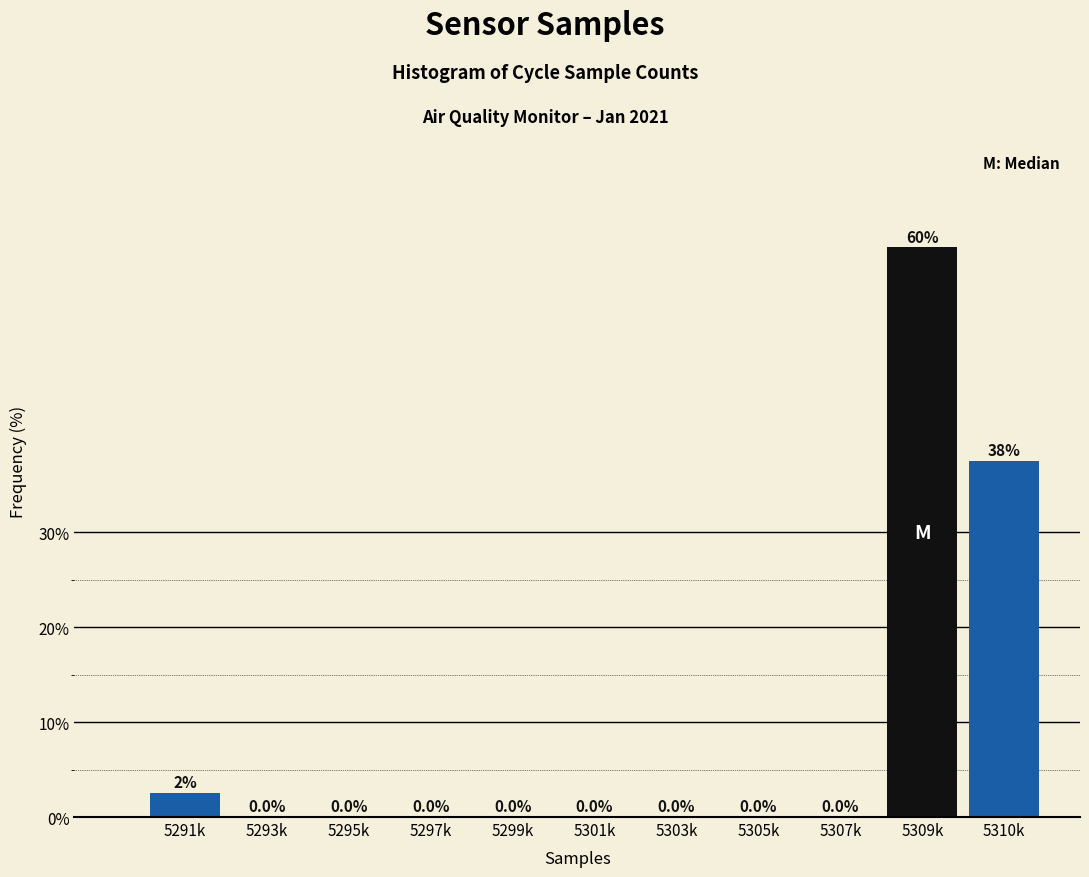

Reading right to left, list all the values displayed in this chart.

5310k=37.5	5309k=60.0	5307k=0.0	5305k=0.0	5303k=0.0	5301k=0.0	5299k=0.0	5297k=0.0	5295k=0.0	5293k=0.0	5291k=2.5